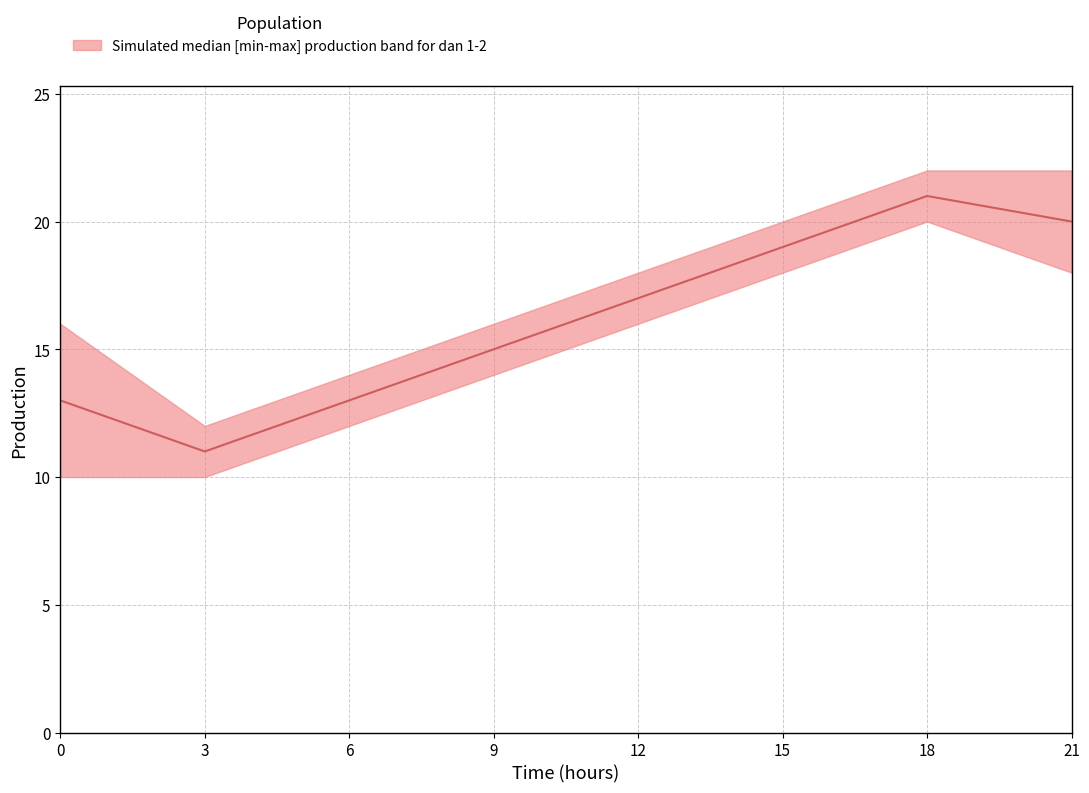

At which label is the value closest to 16?

9